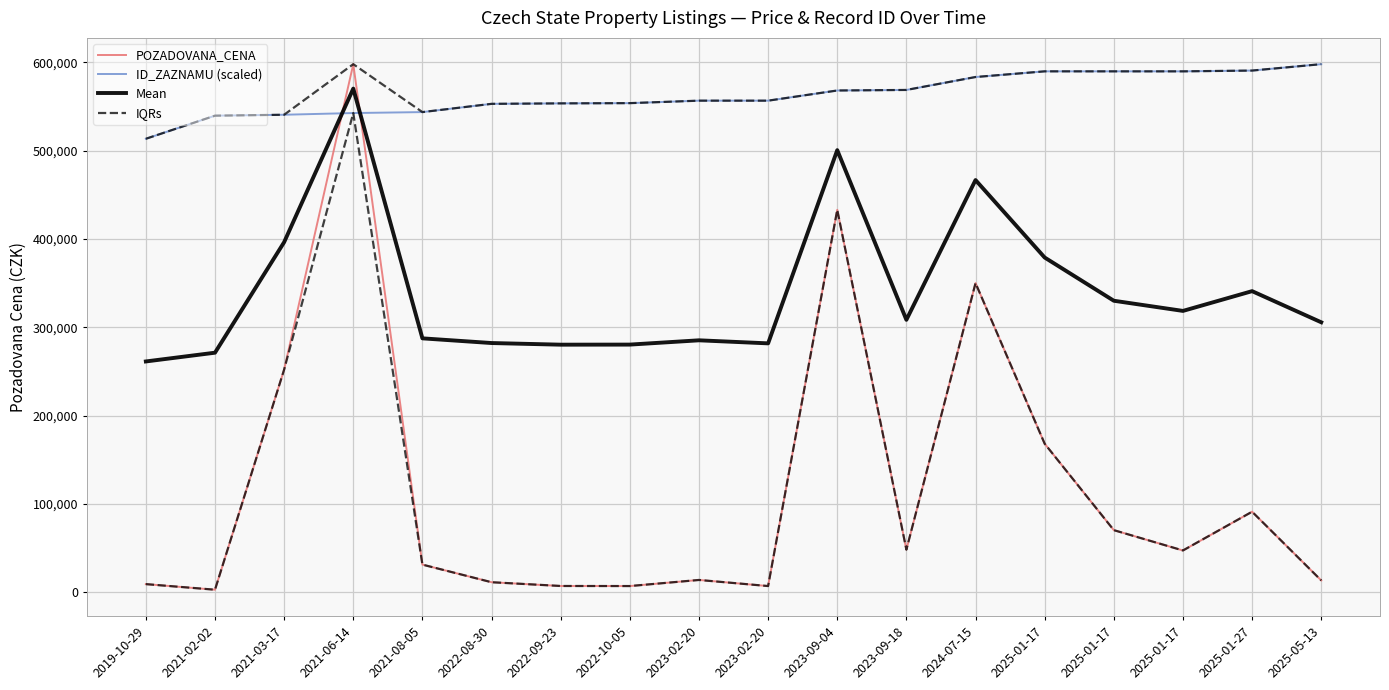

What is the label of the 6th point from the right?

2024-07-15